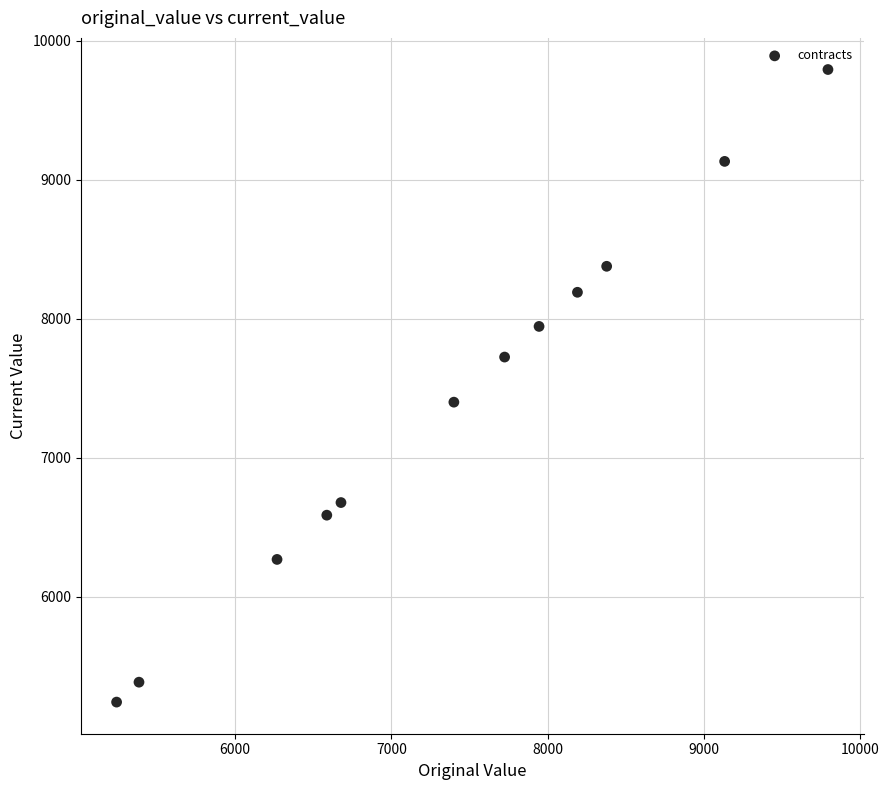

What is the average X value?

7392.9